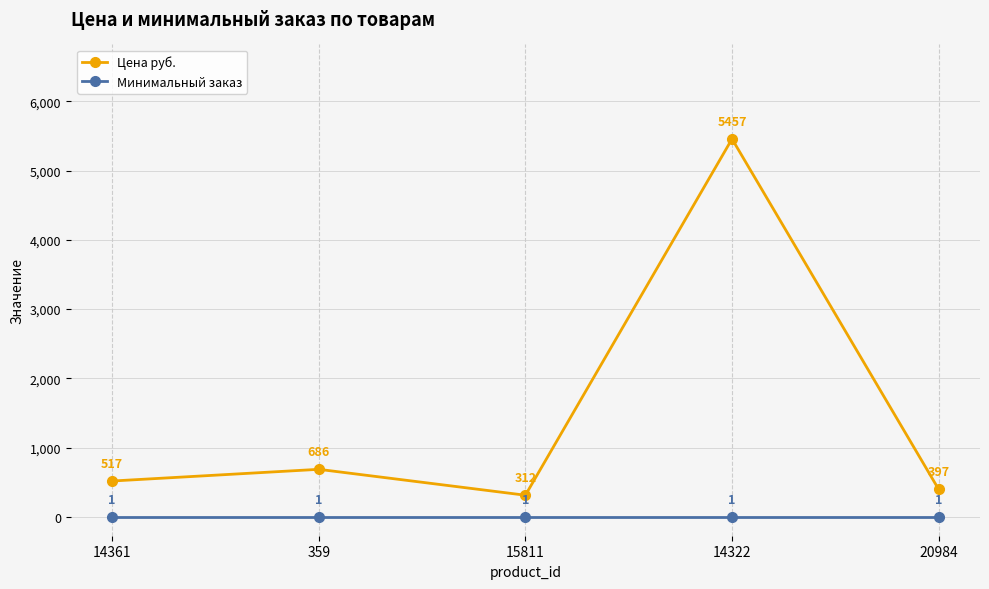

What is the highest value of the Цена руб. series?

5457